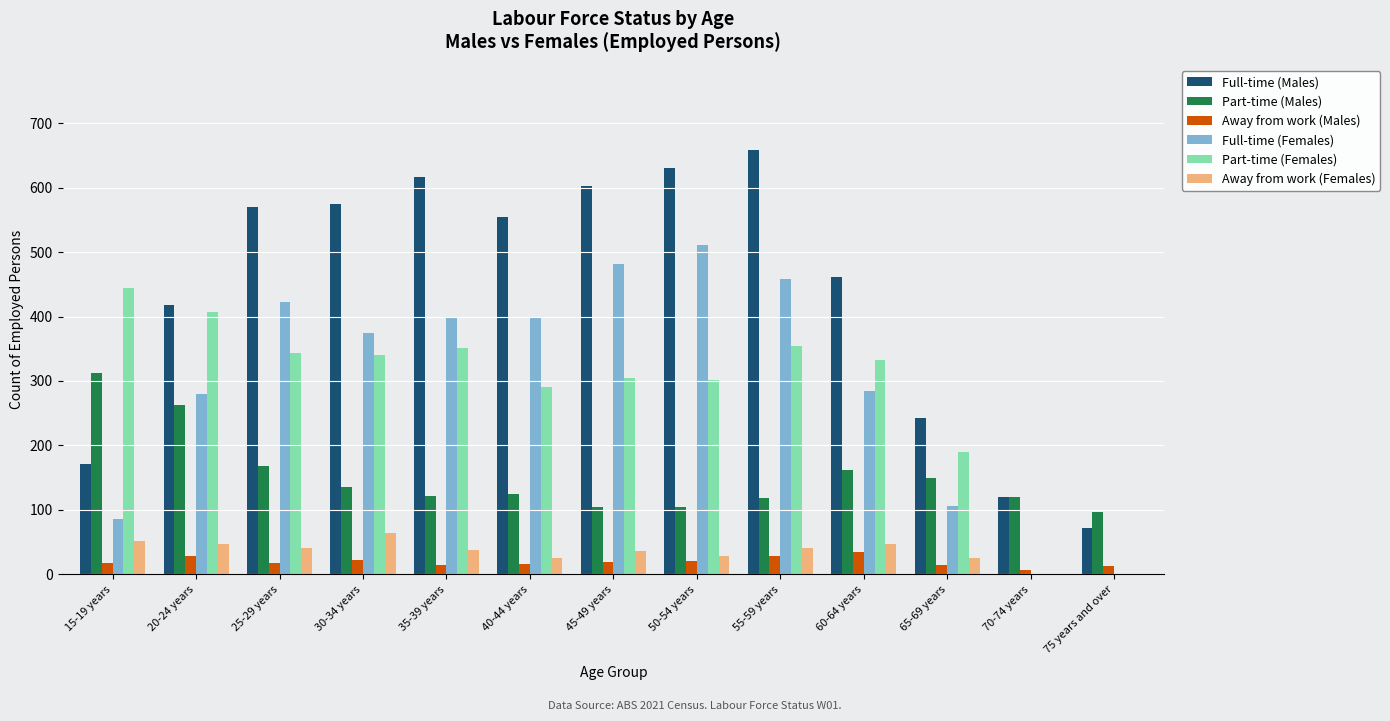

At which label is Part-time (Females) closest to 222?

65-69 years